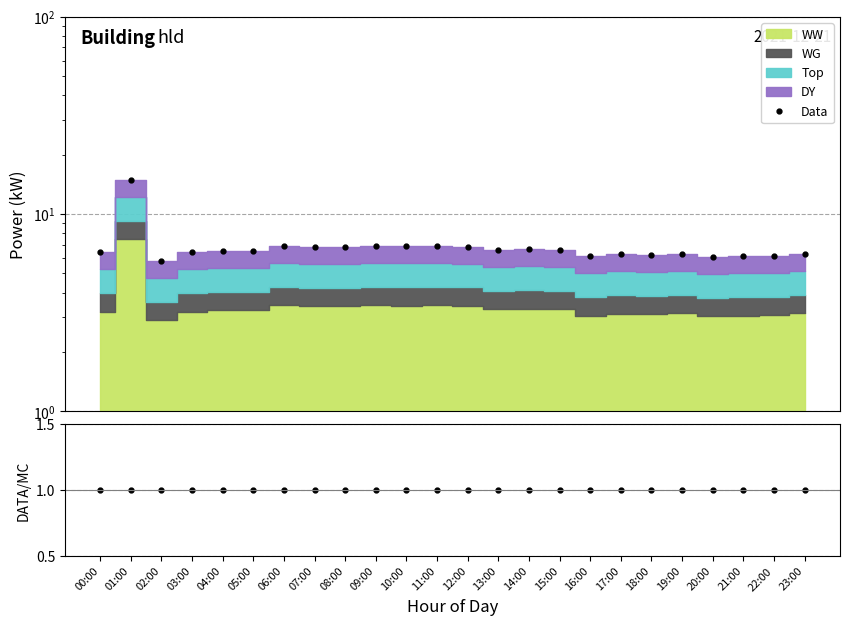

What is the label of the 12th point from the right?

12:00